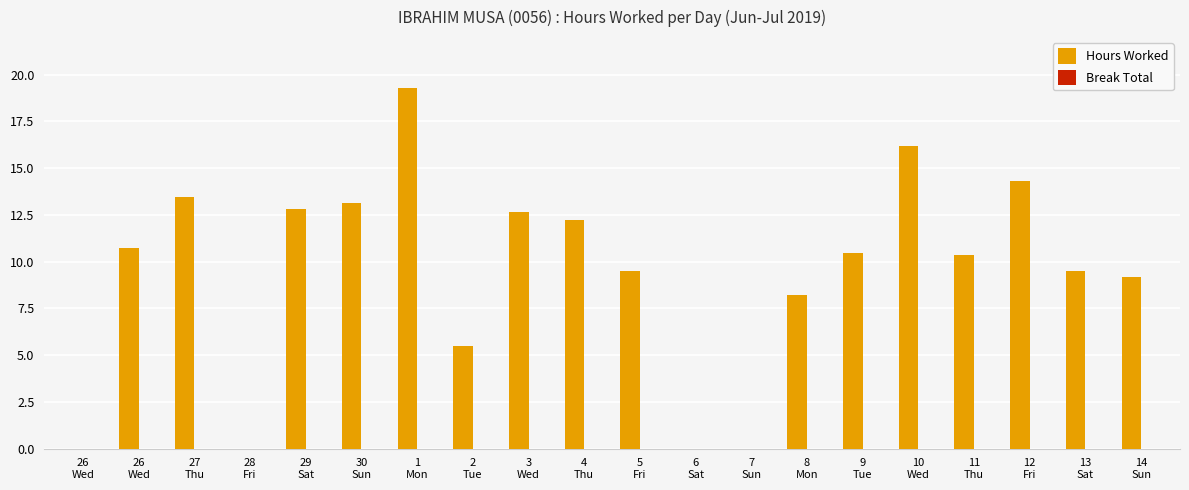

Reading left to right, list all the values displayed in this chart.

Hours Worked: 0.0	10.7	13.5	0.0	12.8	13.1	19.3	5.5	12.7	12.2	9.5	0.0	0.0	8.2	10.5	16.2	10.3	14.3	9.5	9.2
Break Total: 0.0	0.0	0.0	0.0	0.0	0.0	0.0	0.0	0.0	0.0	0.0	0.0	0.0	0.0	0.0	0.0	0.0	0.0	0.0	0.0